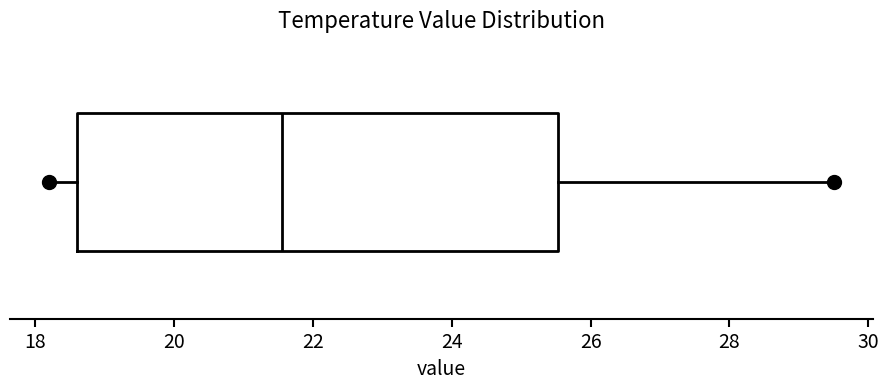

Transcribe this box plot: give where the median line is, the range the box spans, and where the two whiskers end, as read against the x-axis. The values are not printed on the chart, so give them approximately, as read against the axis.

median 21.6, box 18.6 to 25.6, whiskers 18.2 to 29.6